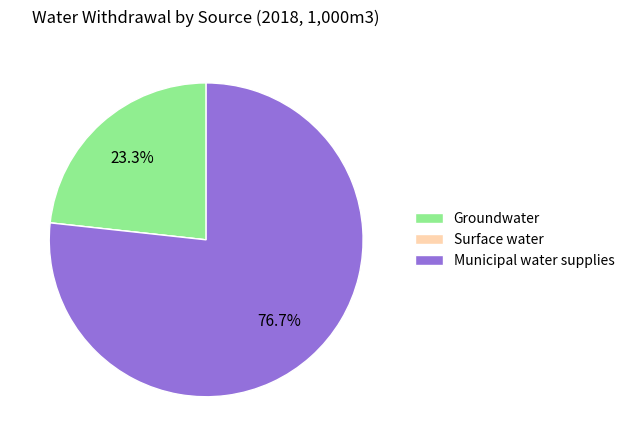

Between Municipal water supplies and Groundwater, which is larger?

Municipal water supplies